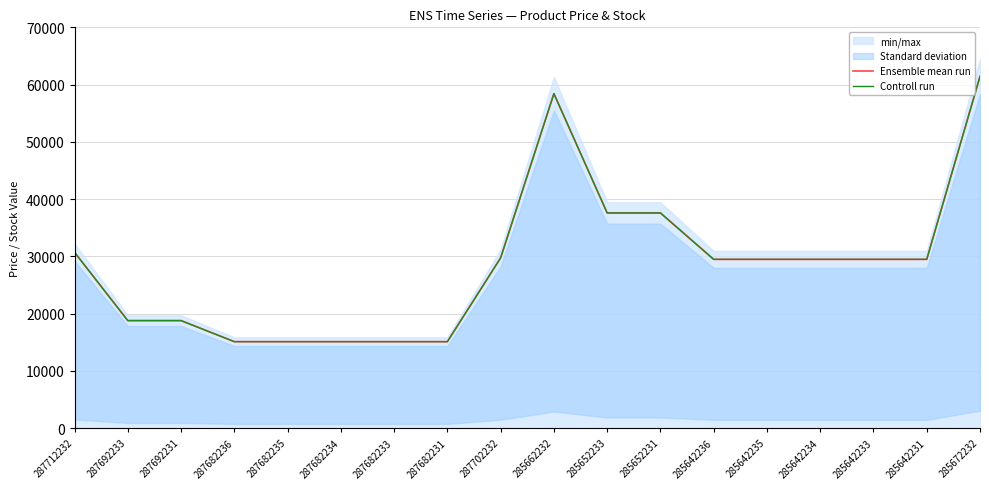

True or false: Ensemble mean run has a value of 29747.2 at 287702232.

True